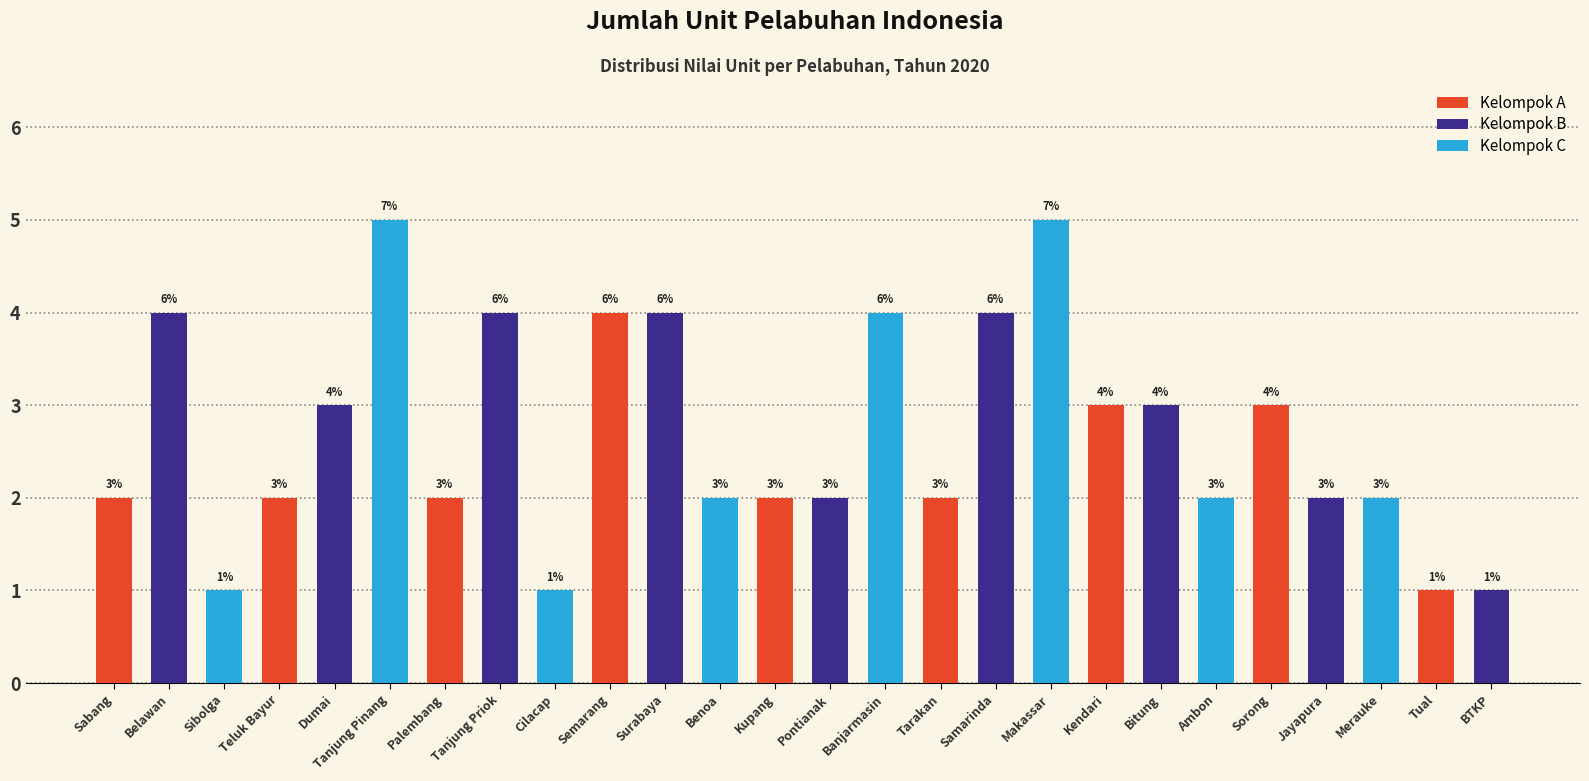

Reading right to left, extract all data points from this chart.

1	1	2	2	3	2	3	3	5	4	2	4	2	2	2	4	4	1	4	2	5	3	2	1	4	2